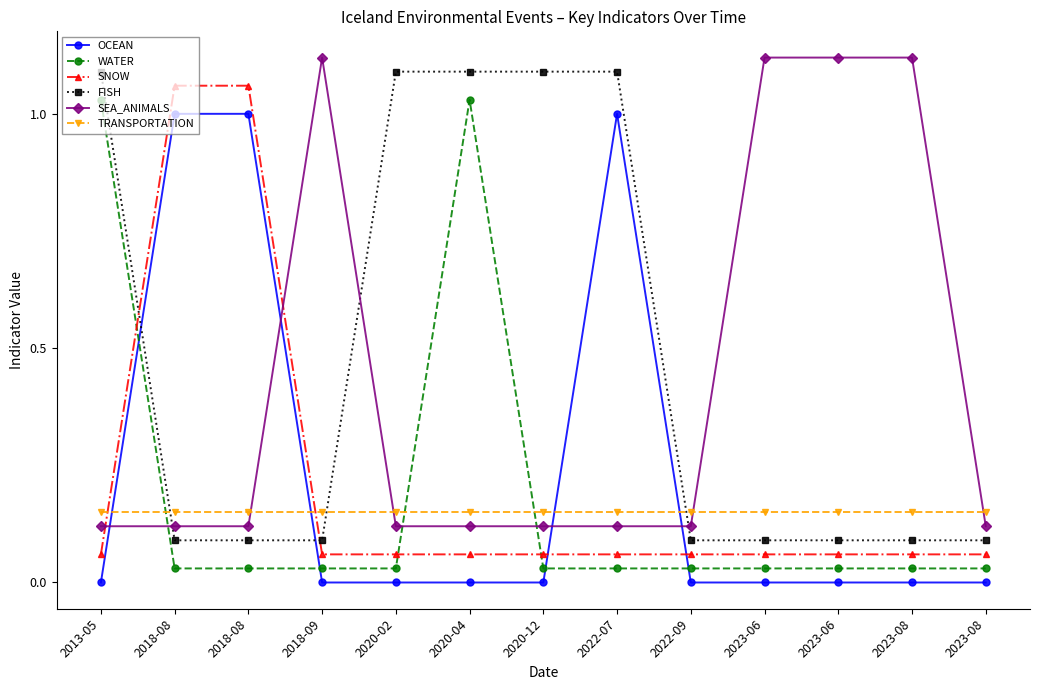

What is the sum of the SNOW values at 2023-08 and 2018-09?

0.1